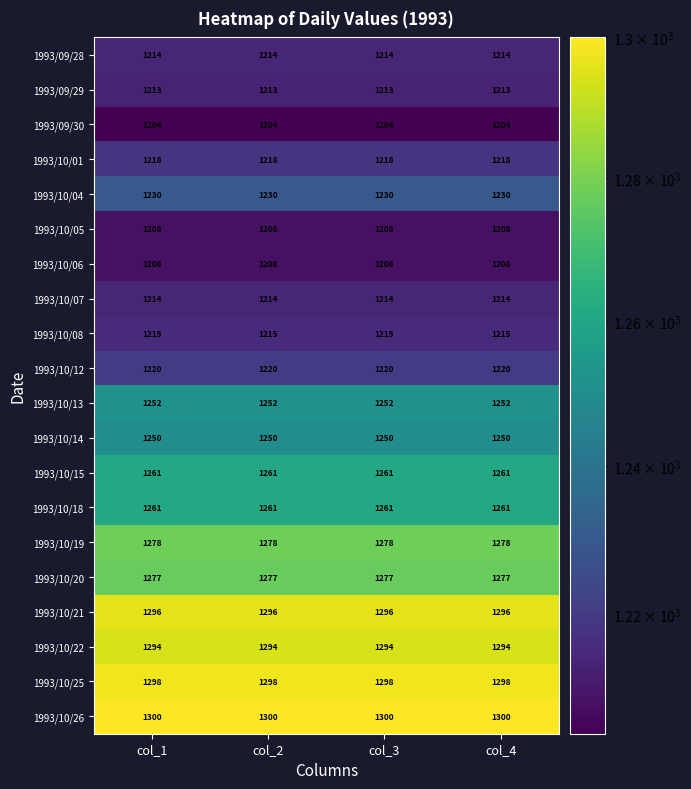

What is the maximum value shown in the chart?

1300